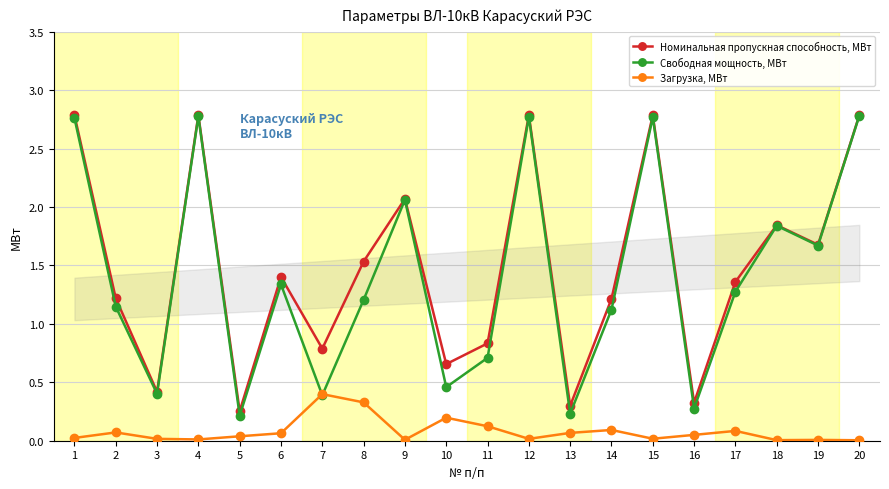

Reading right to left, extract all data points from this chart.

Номинальная пропускная способность, МВт: 20=2.8	19=1.7	18=1.8	17=1.4	16=0.3	15=2.8	14=1.2	13=0.3	12=2.8	11=0.8	10=0.7	9=2.1	8=1.5	7=0.8	6=1.4	5=0.3	4=2.8	3=0.4	2=1.2	1=2.8
Свободная мощность, МВт: 20=2.8	19=1.7	18=1.8	17=1.3	16=0.3	15=2.8	14=1.1	13=0.2	12=2.8	11=0.7	10=0.5	9=2.1	8=1.2	7=0.4	6=1.3	5=0.2	4=2.8	3=0.4	2=1.1	1=2.8
Загрузка, МВт: 20=0.0	19=0.0	18=0.0	17=0.1	16=0.1	15=0.0	14=0.1	13=0.1	12=0.0	11=0.1	10=0.2	9=0.0	8=0.3	7=0.4	6=0.1	5=0.0	4=0.0	3=0.0	2=0.1	1=0.0